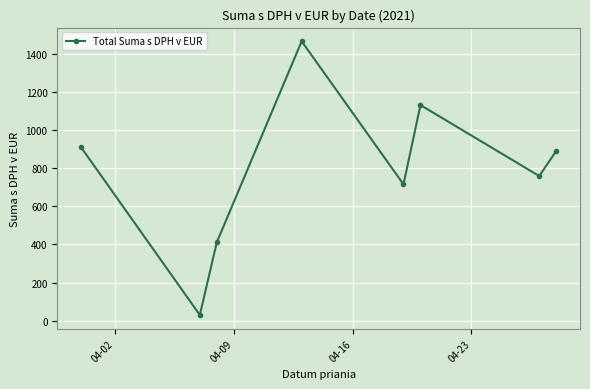

True or false: there are more than 2 points higher than both neighbors.

False